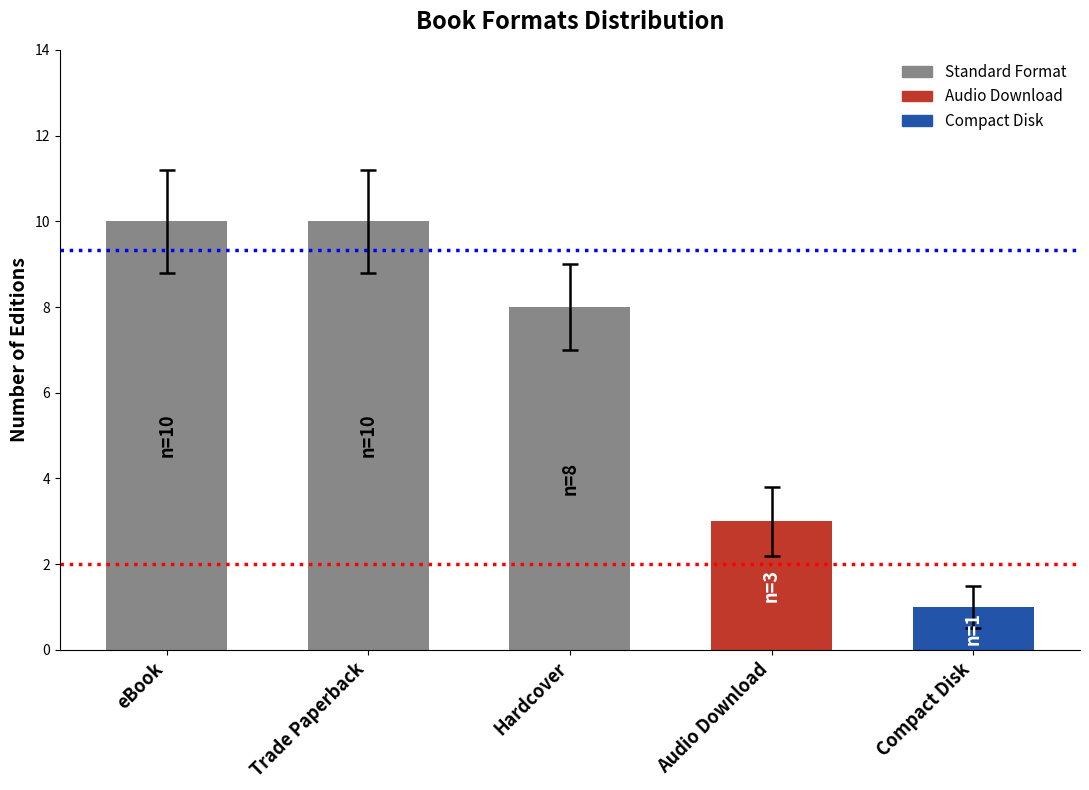

What is the sum of the values at Compact Disk and Trade Paperback?

11